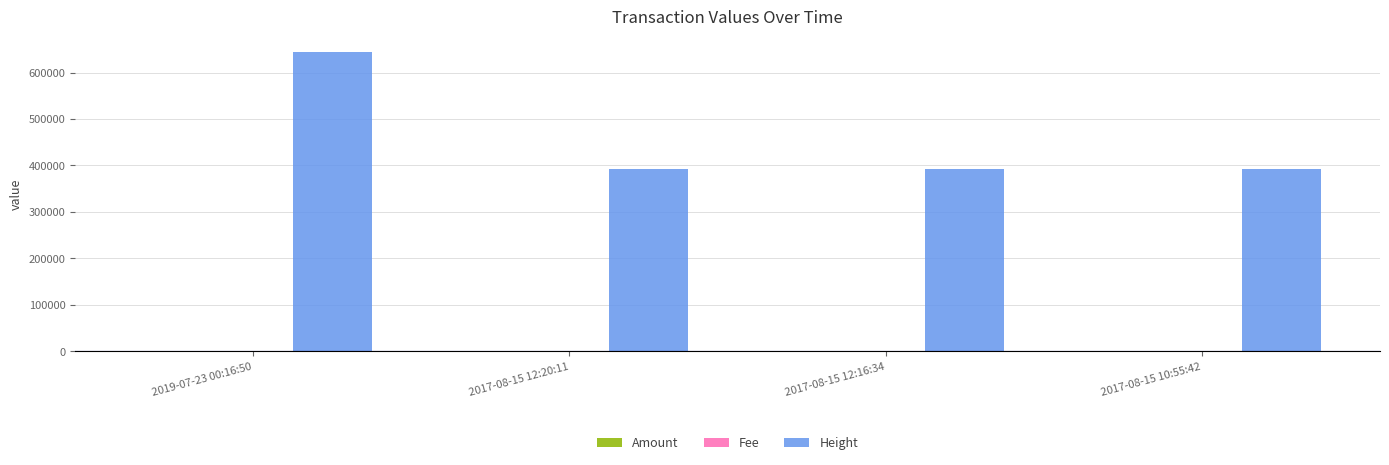

Which series has the largest range (max minus min)?

Height